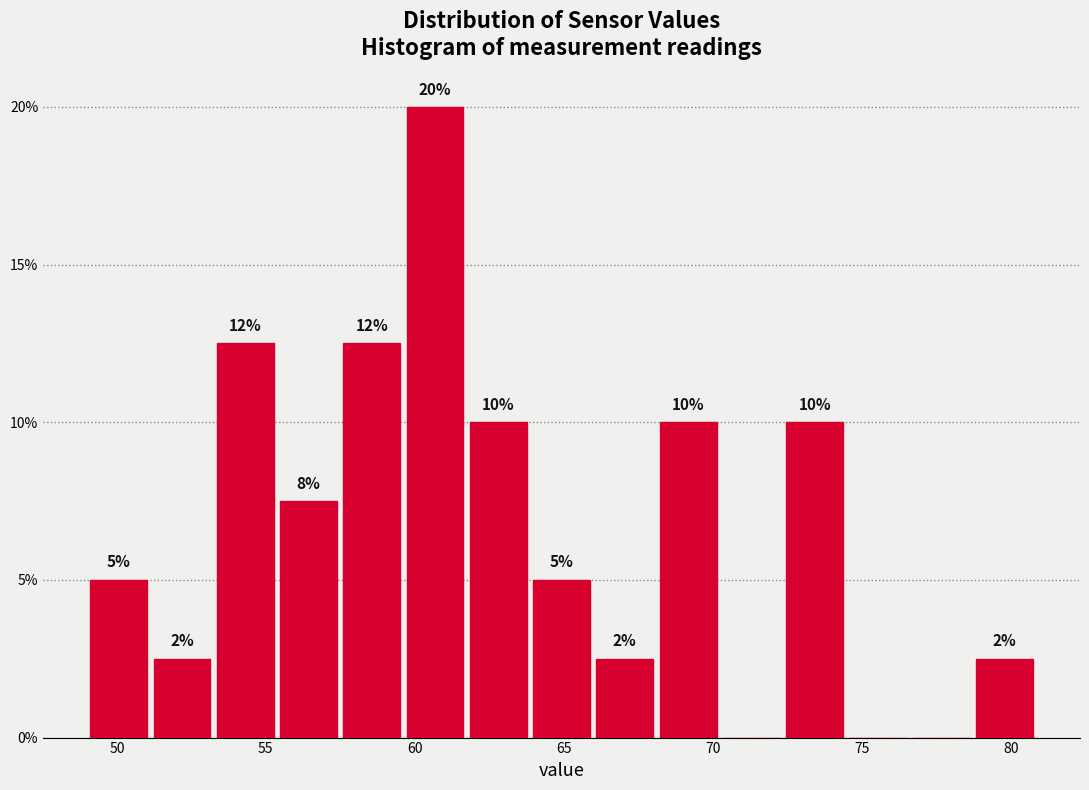

Which range on the x-axis has the tallest bar?

59.5 to 61.5